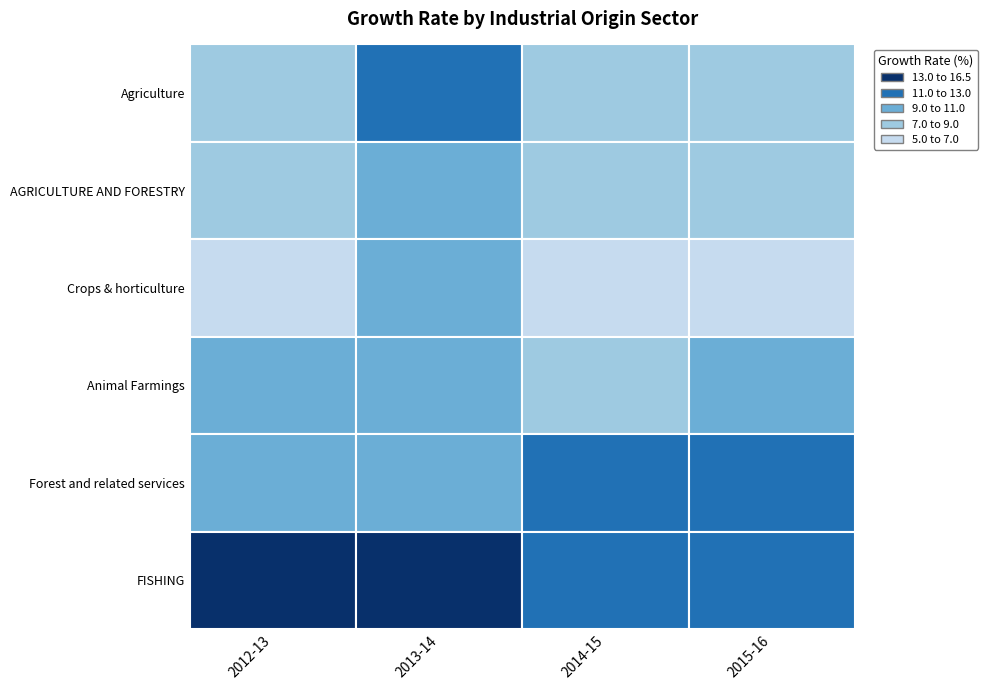

Reading left to right, transcribe all the data shown in this chart.

Agriculture: 2012-13=8.8	2013-14=11.1	2014-15=8.6	2015-16=8.6
AGRICULTURE AND FORESTRY: 2012-13=7.1	2013-14=10.2	2014-15=7.6	2015-16=7.8
Crops & horticulture: 2012-13=5.8	2013-14=10.4	2014-15=7.0	2015-16=6.5
Animal Farmings: 2012-13=10.3	2013-14=9.1	2014-15=8.0	2015-16=11.0
Forest and related services: 2012-13=10.8	2013-14=10.8	2014-15=11.4	2015-16=11.4
FISHING: 2012-13=16.2	2013-14=14.4	2014-15=12.5	2015-16=11.6